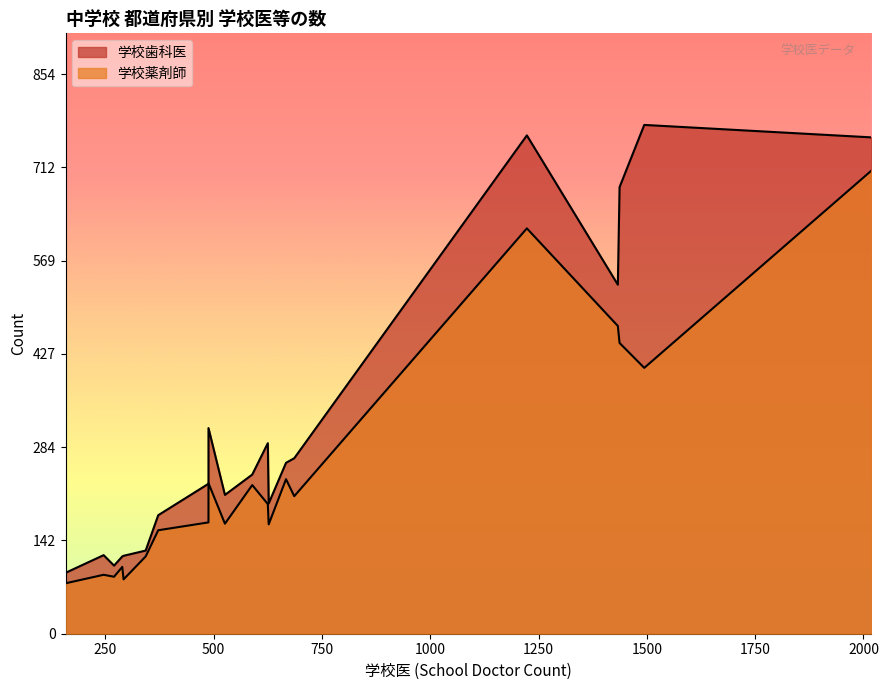

Is the value of 学校歯科医 at 富山県 greater than the value of 学校薬剤師 at 長野県?

No